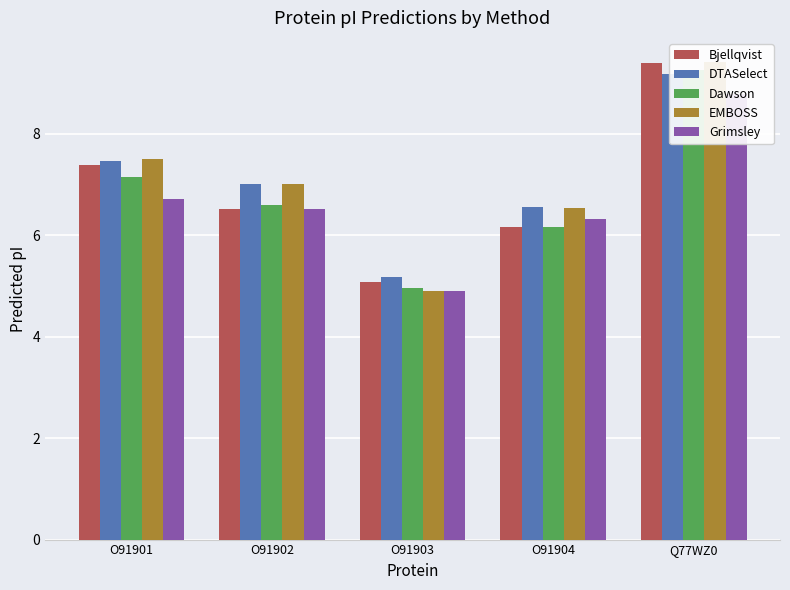

What is the difference between the maximum and minimum values in the Dawson series?

4.3